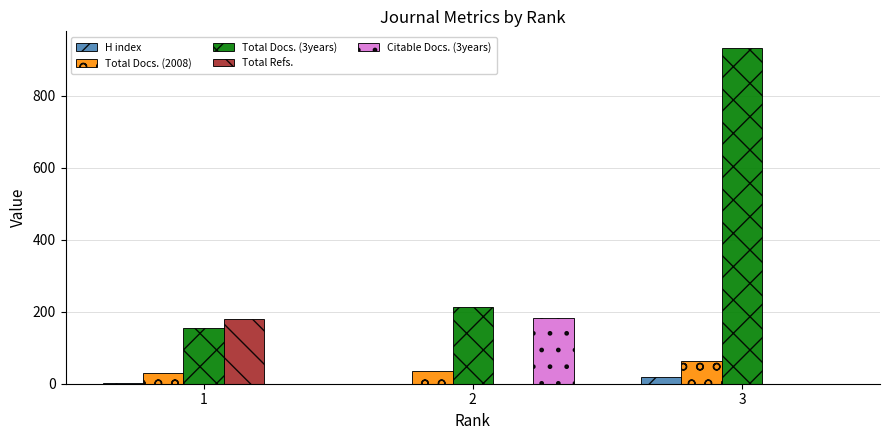

At which category is the sum across all series the highest?

3